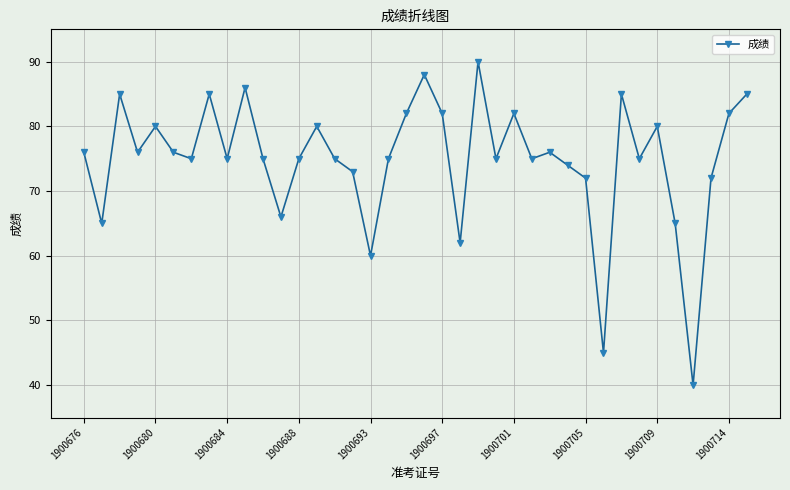

What is the maximum value shown in the chart?

90